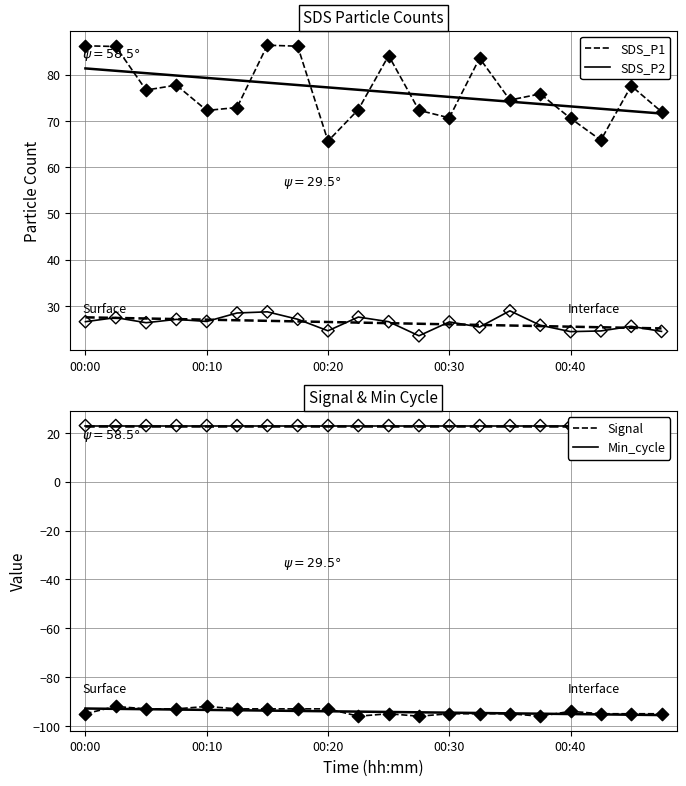

What are all the series names shown in the legend?

SDS_P1, SDS_P2, Signal, Min_cycle